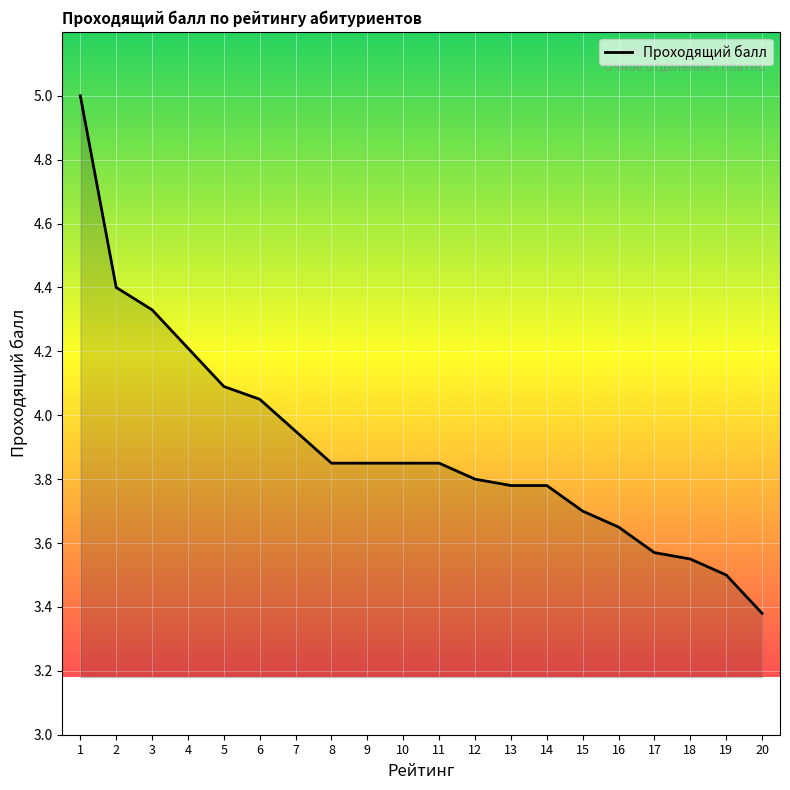

What is the difference between the maximum and minimum values?

1.6